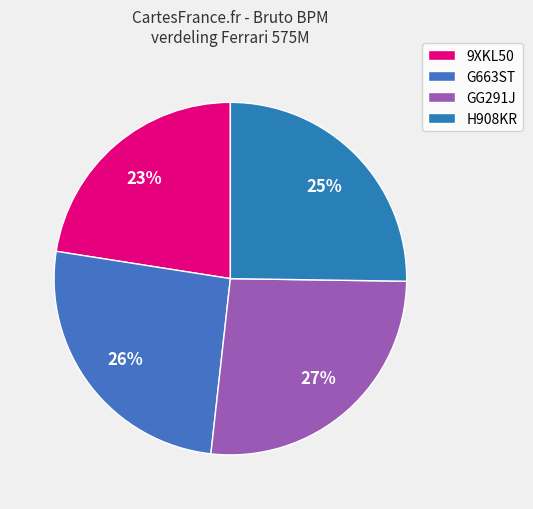

To the nearest percent, what is the average slice percentage?

25%